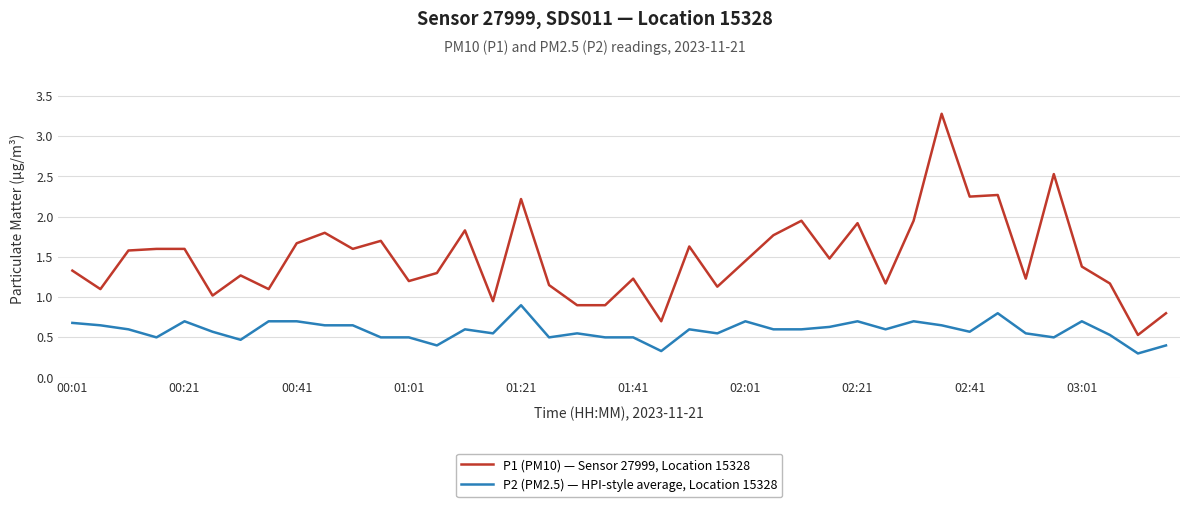

What is the maximum value shown in the chart?

3.3